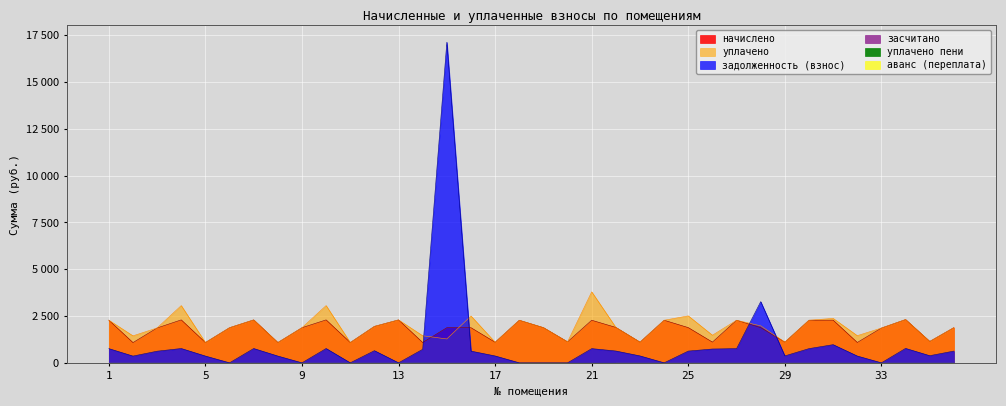

Which has a higher value, 23 or 34?

34